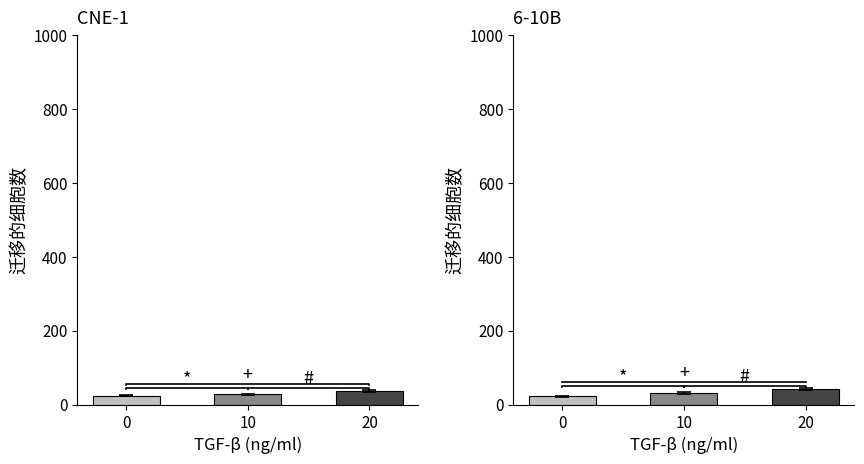

Reading left to right, list all the values displayed in this chart.

CNE-1: 0=24.0	10=27.9	20=36.8
6-10B: 0=22.1	10=31.4	20=40.7